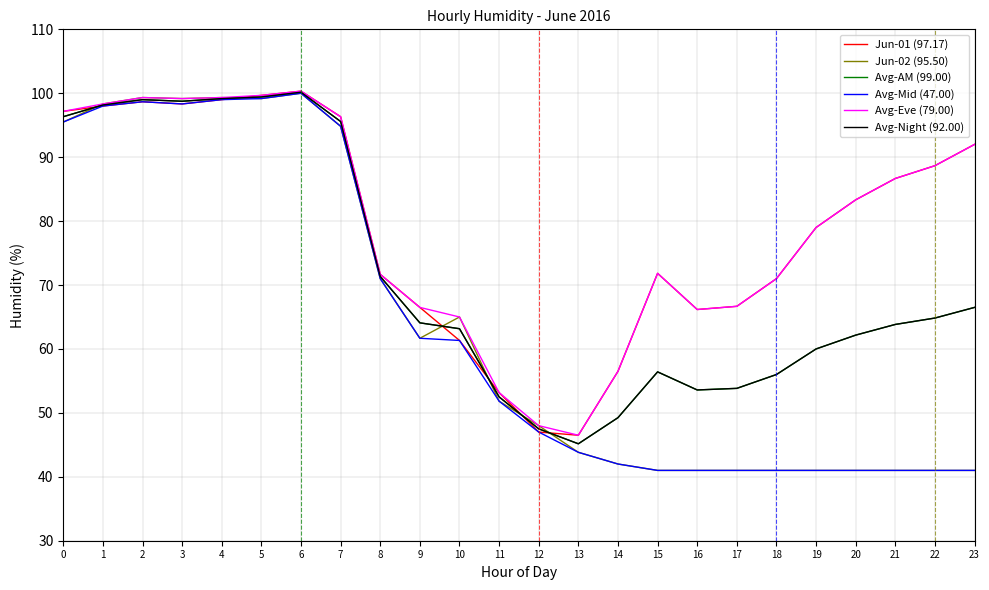

Which label corresponds to the largest value in the chart?

6